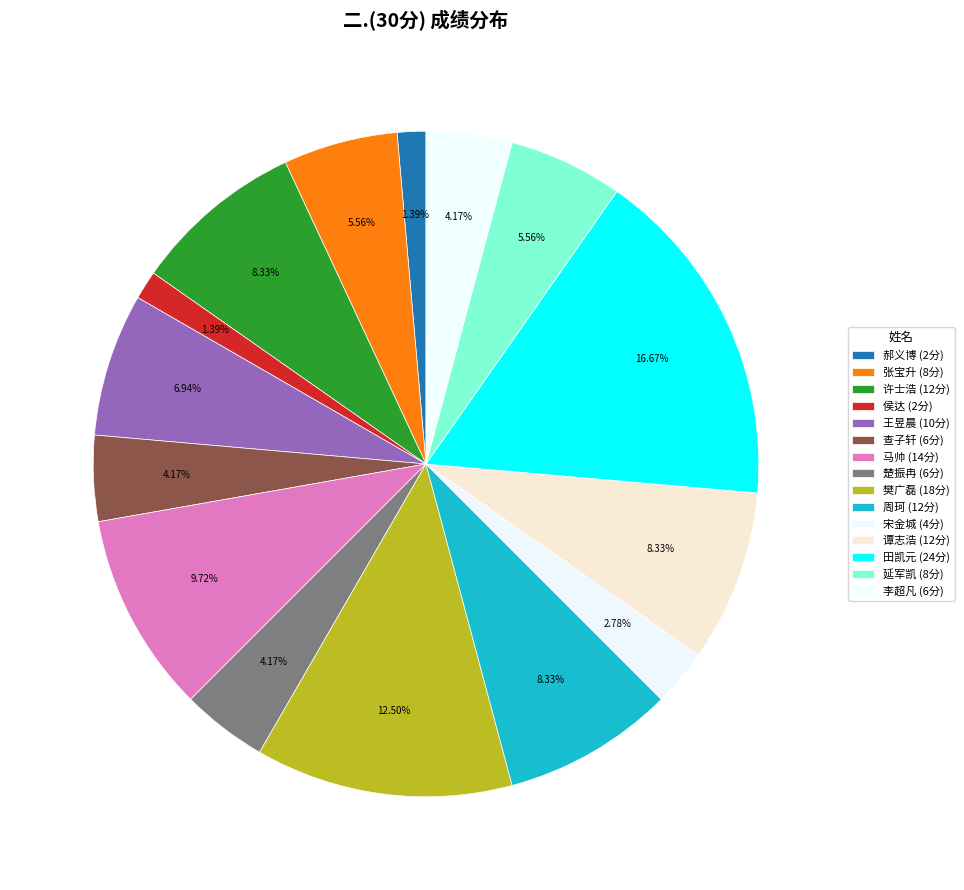

How many segments does this pie chart have?

15